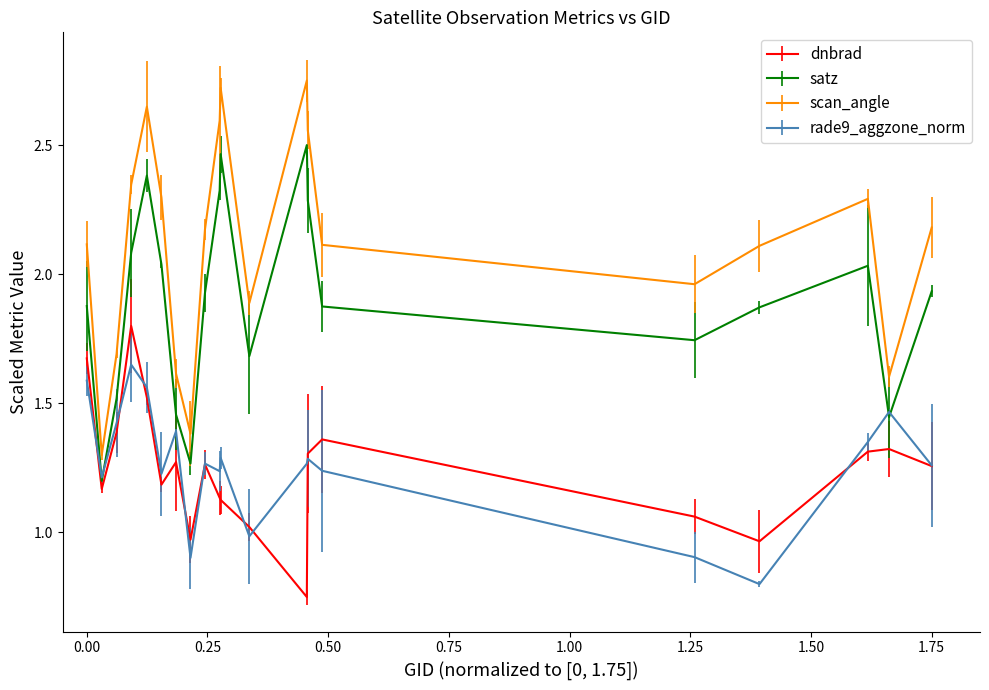

Which series has the widest spread of values?

scan_angle